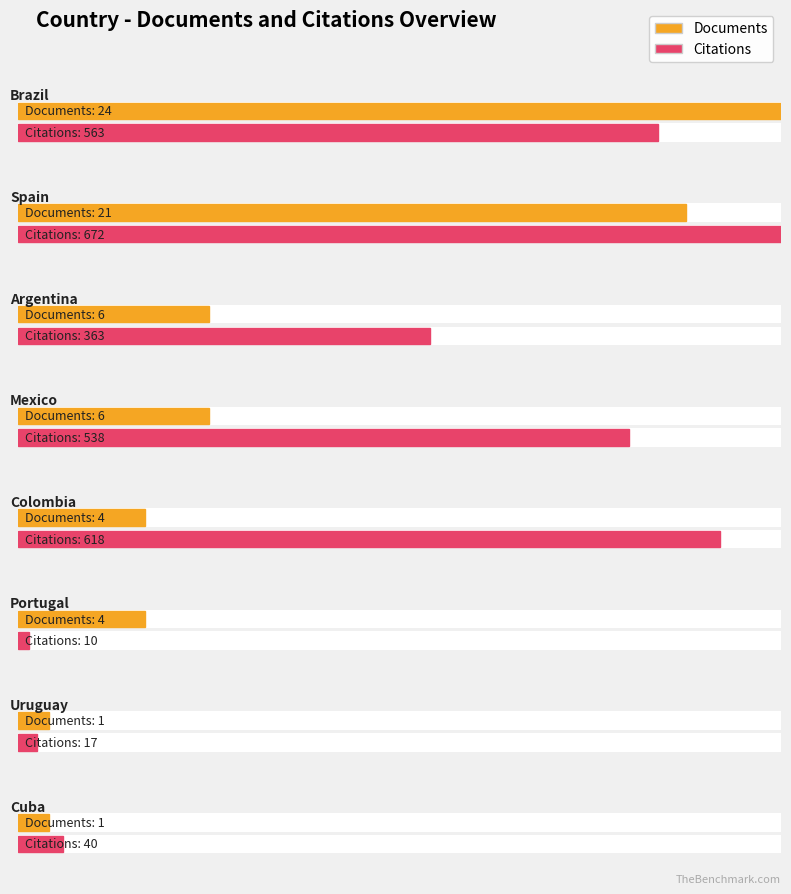

What is the spread (max minus min) of values at Cuba?

39